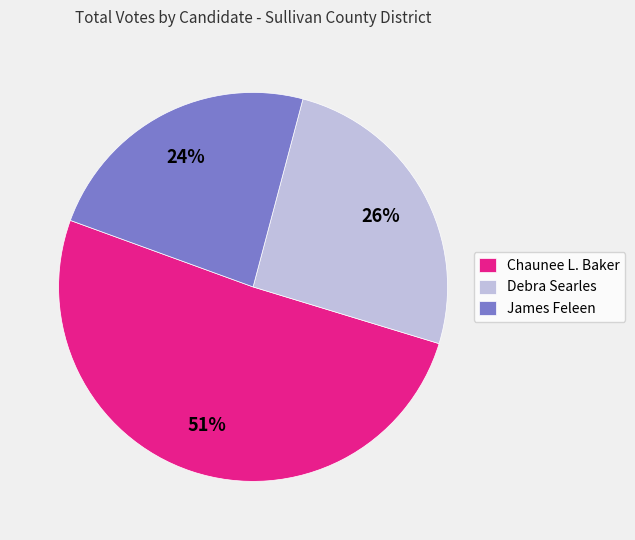

Rank the categories by value from highest to lowest.

Chaunee L. Baker, Debra Searles, James Feleen